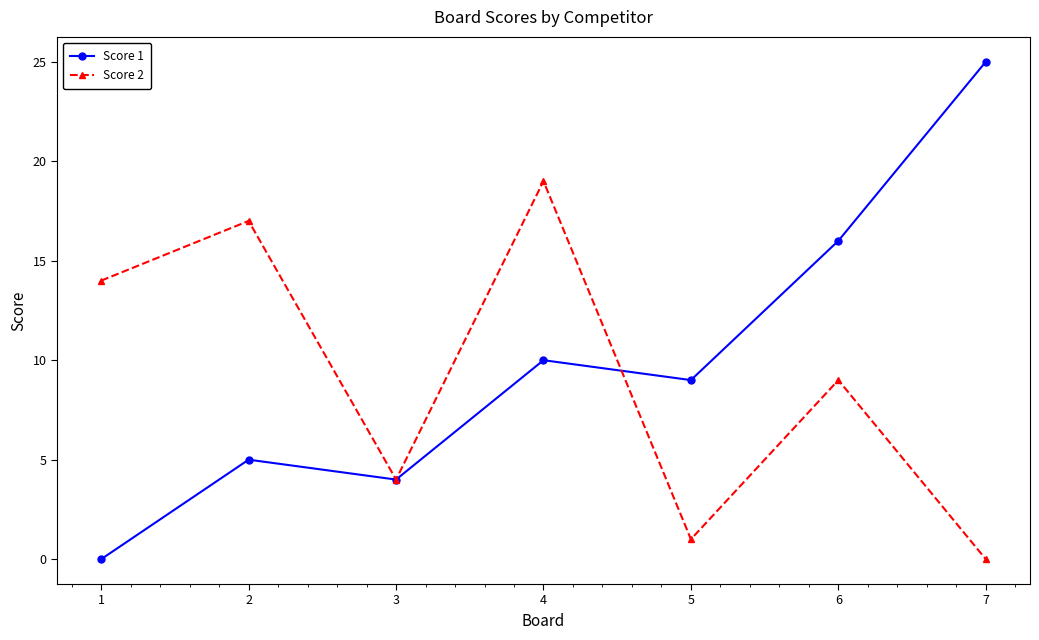

In Score 2, how many points are lower than both neighbors (excluding endpoints)?

2